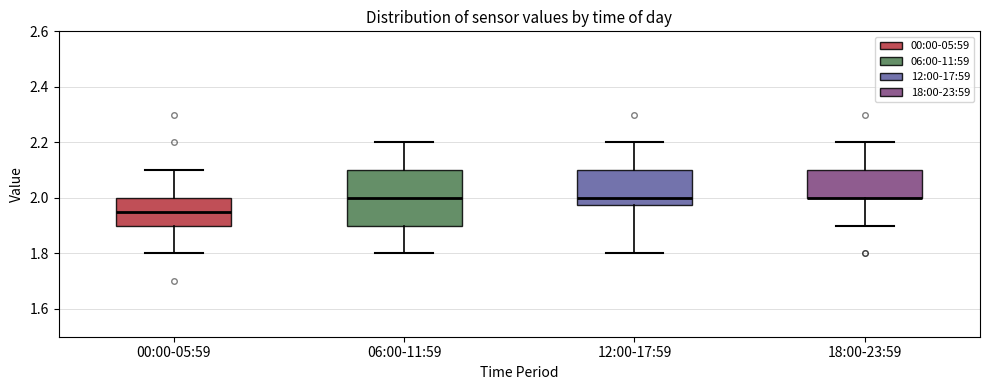

Reading left to right, read every box against the y-axis: the position of its median line, the range the box covers, and the ends of its whiskers. The values are not printed on the chart, so give them approximately, as read against the axis.

00:00-05:59: median 1.96, box 1.90 to 2.00, whiskers 1.80 to 2.10
06:00-11:59: median 2.00, box 1.90 to 2.10, whiskers 1.80 to 2.20
12:00-17:59: median 2.00, box 1.98 to 2.10, whiskers 1.80 to 2.20
18:00-23:59: median 2.00 (drawn on the box's lower edge), box 2.00 to 2.10, whiskers 1.90 to 2.20